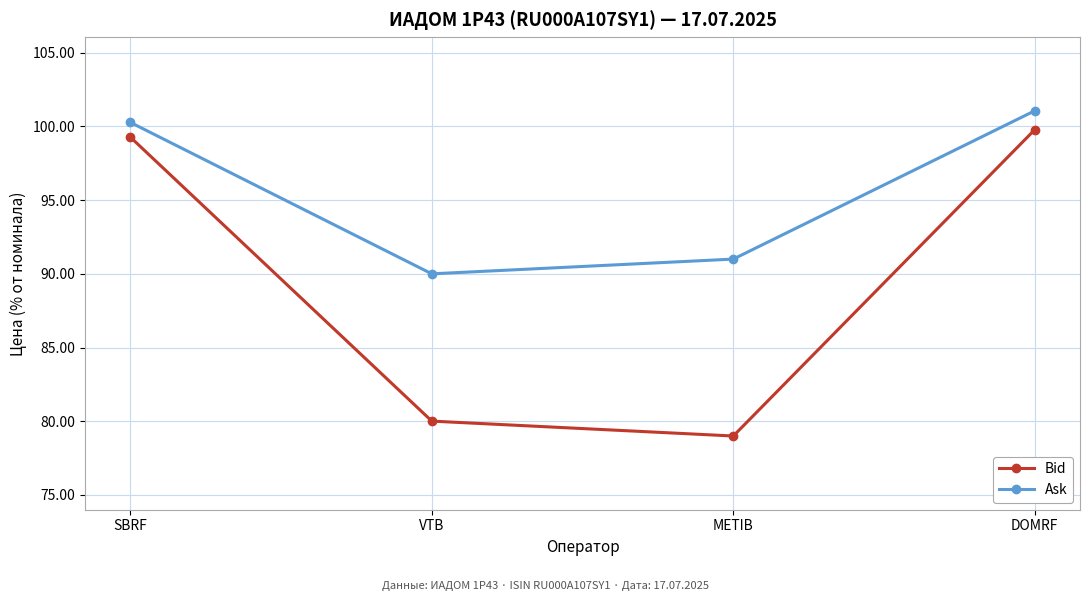

Which series has the largest total across all categories?

Ask